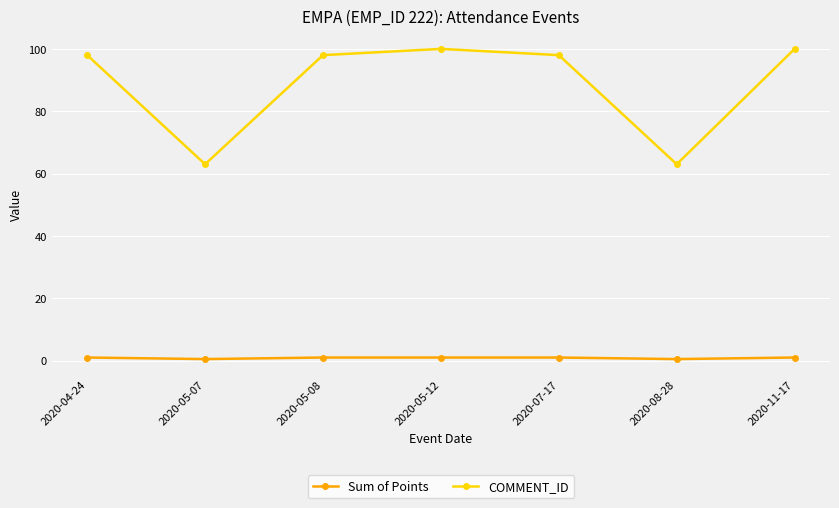

Reading right to left, transcribe all the data shown in this chart.

Sum of Points: 2020-11-17=1.0	2020-08-28=0.5	2020-07-17=1.0	2020-05-12=1.0	2020-05-08=1.0	2020-05-07=0.5	2020-04-24=1.0
COMMENT_ID: 2020-11-17=100.0	2020-08-28=63.0	2020-07-17=98.0	2020-05-12=100.0	2020-05-08=98.0	2020-05-07=63.0	2020-04-24=98.0